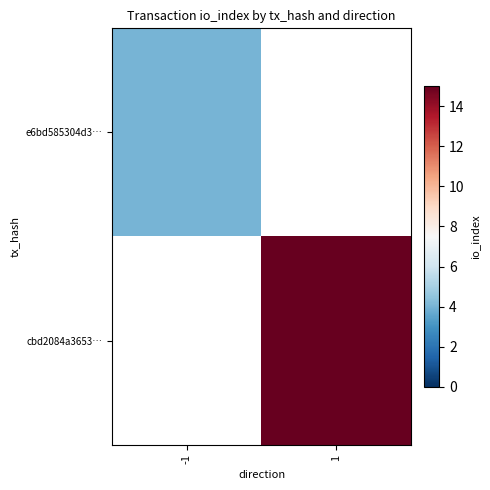

Between -1 and 1, which is larger?

-1